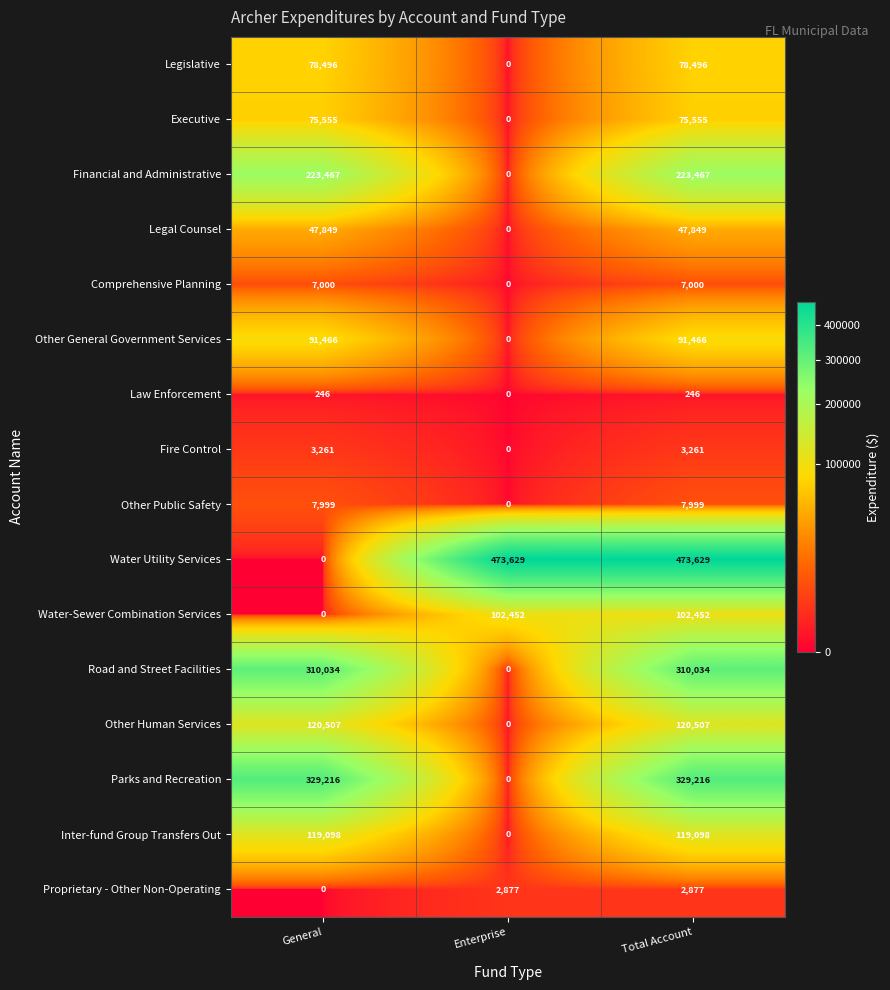

What is the maximum value for Other Public Safety?

7999